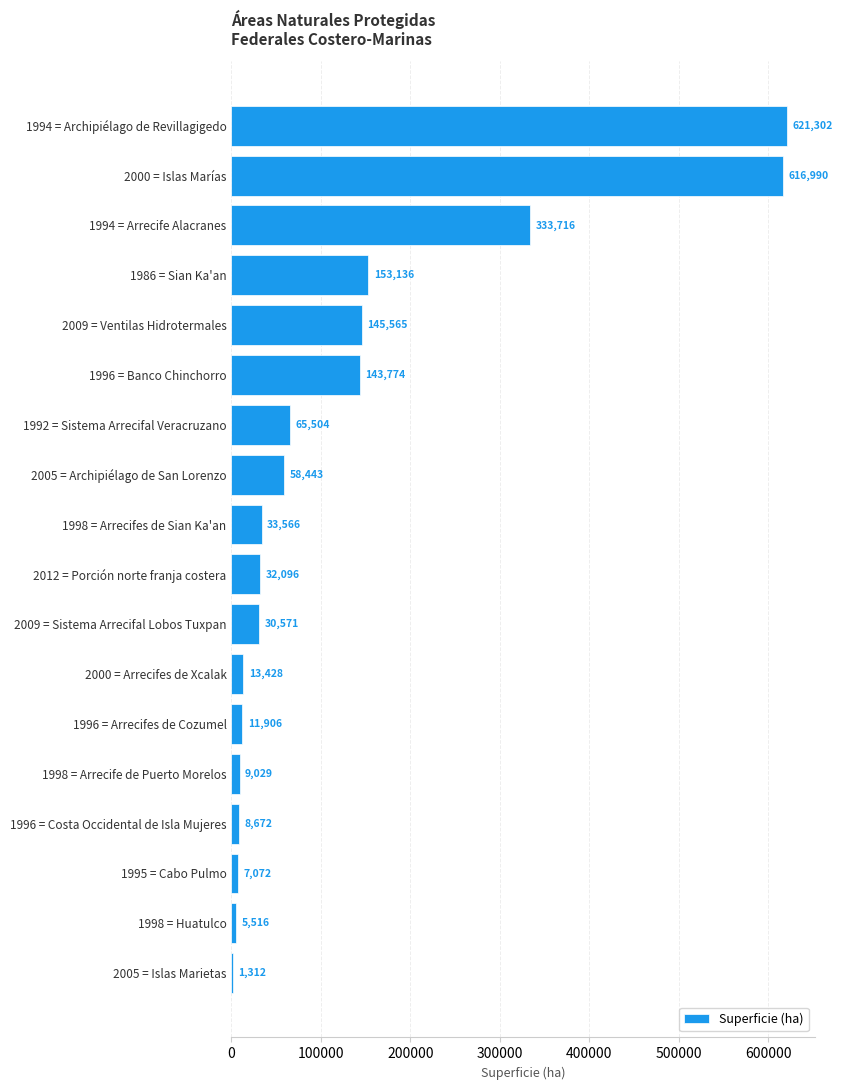

Read the value at 1994 = Archipiélago de Revillagigedo.

621302.0